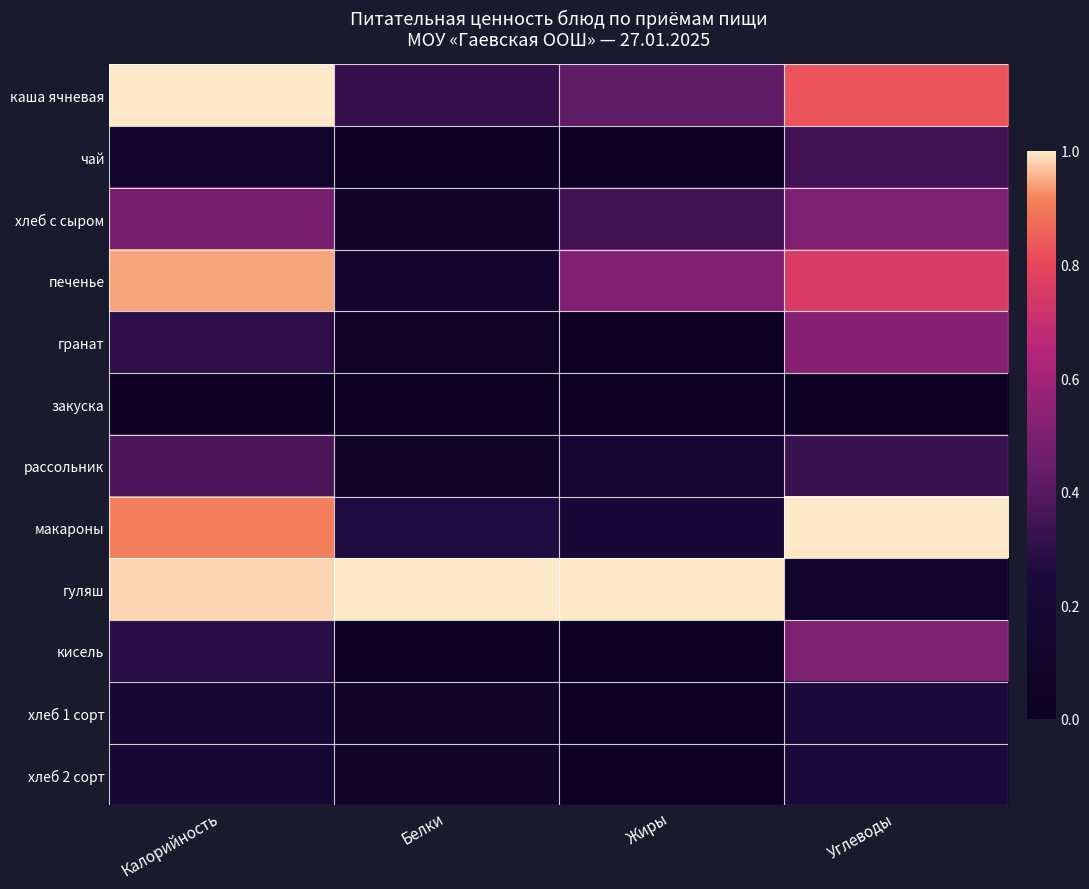

What is the greatest value displayed?

1.0